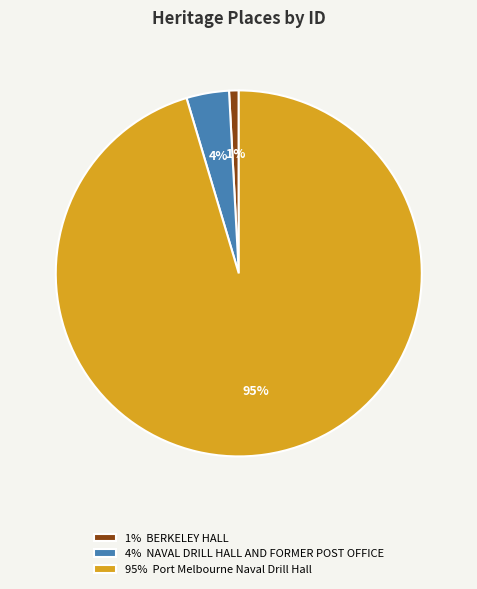

How many segments does this pie chart have?

3